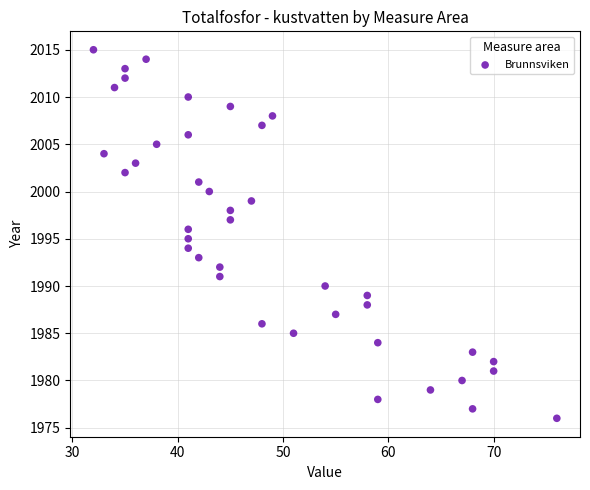

What is the range of X values (max minus min)?

44